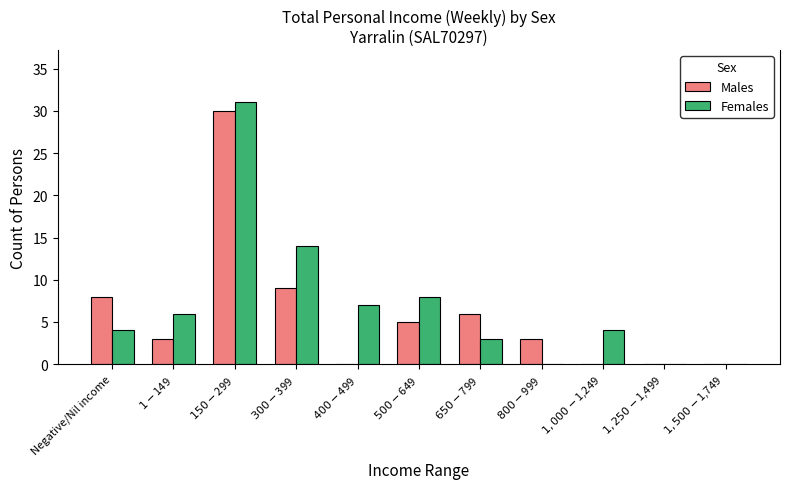

Are the bars horizontal?

No